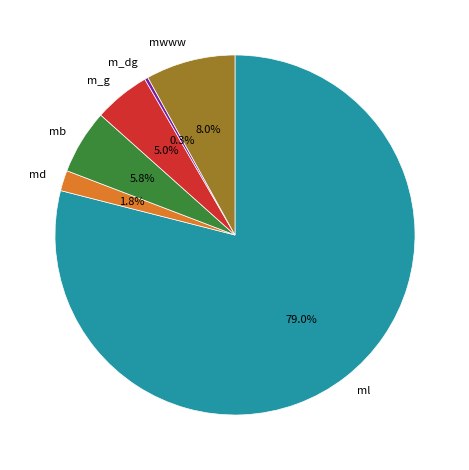

Is there any slice that represents more than half of the pie?

Yes